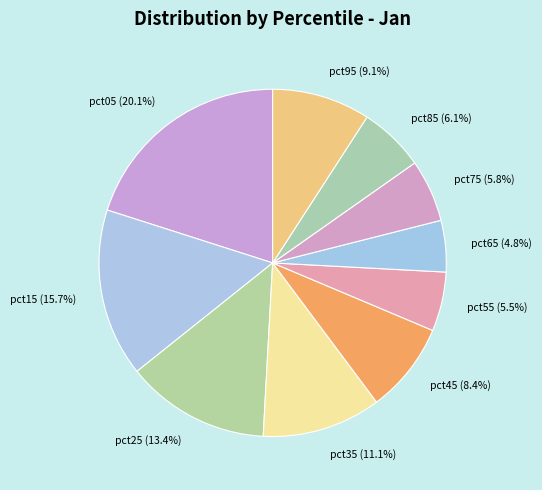

To the nearest percent, what is the difference between the largest and smallest slice percentages?

15%